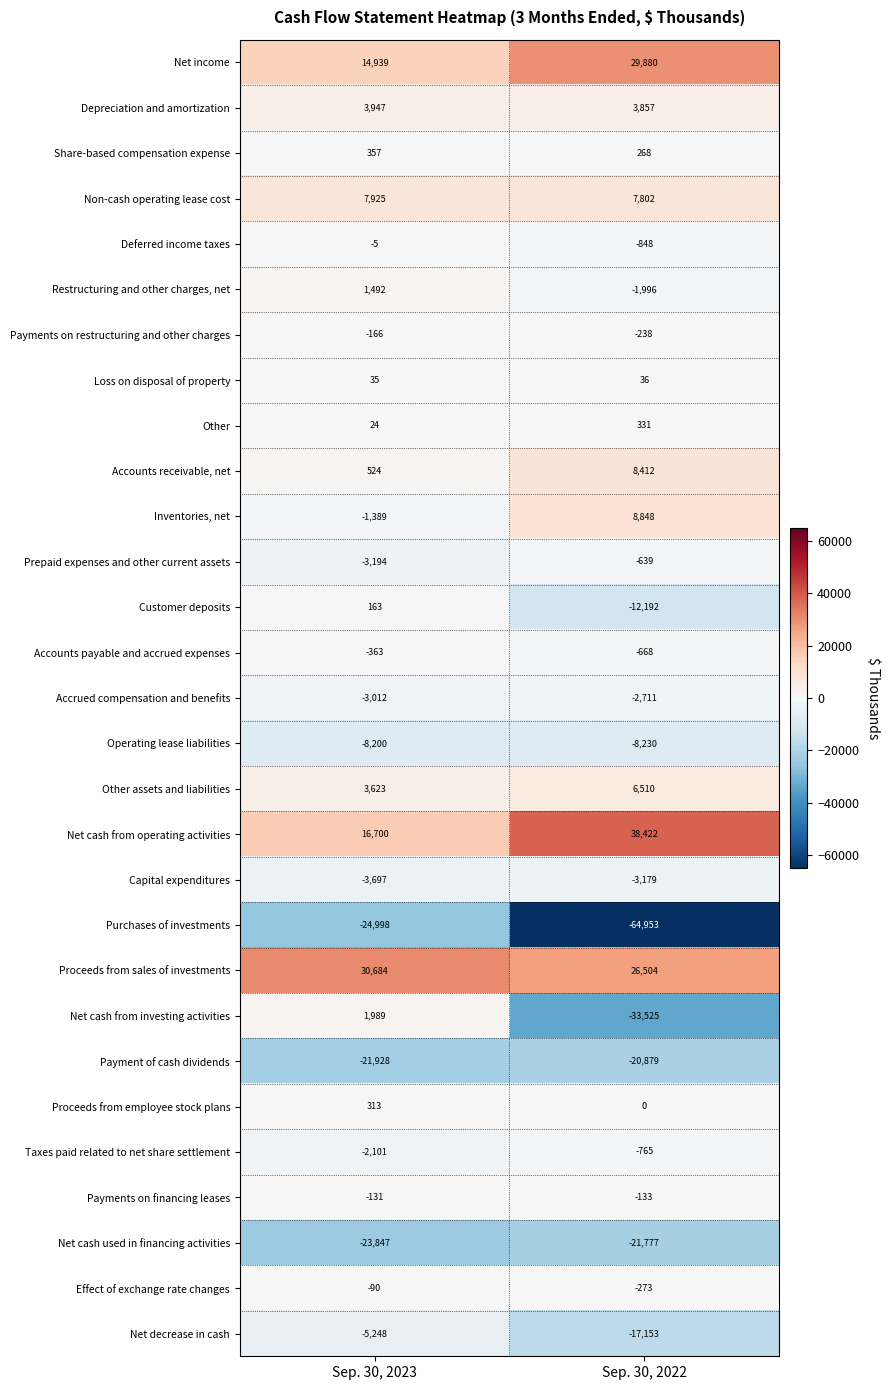

What is the maximum value shown in the chart?

38422